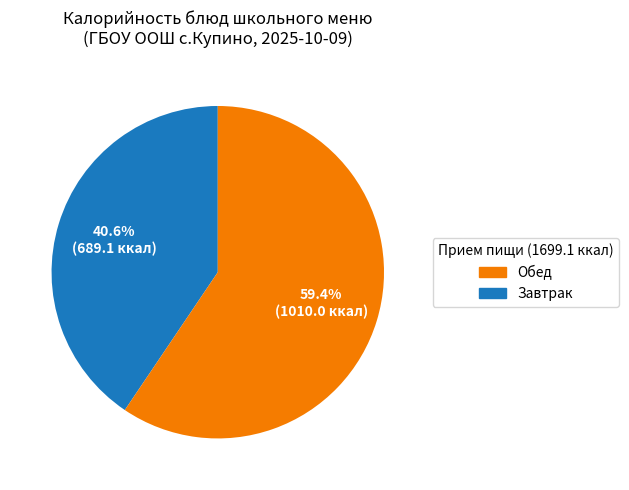

Does any single category account for the majority?

Yes